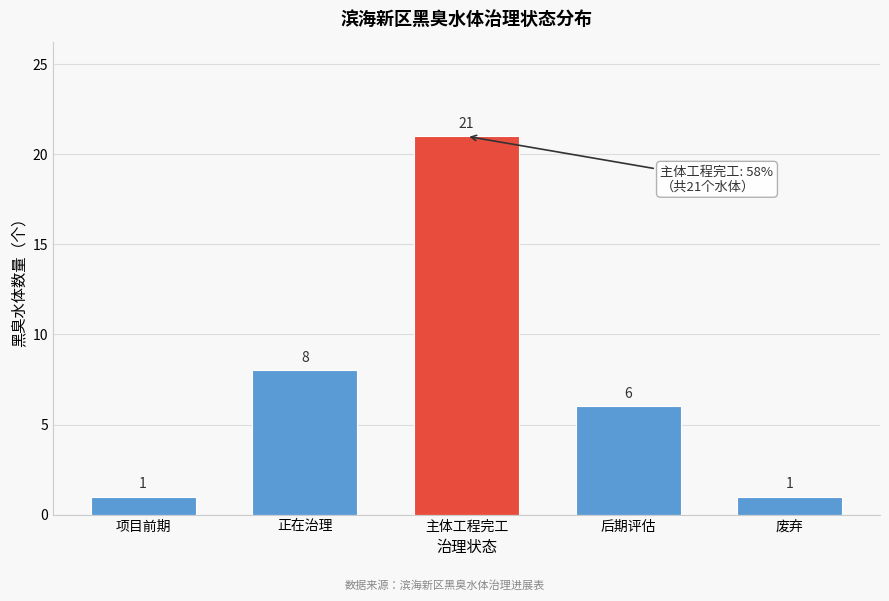

Reading left to right, transcribe all the data shown in this chart.

项目前期=1	正在治理=8	主体工程完工=21	后期评估=6	废弃=1